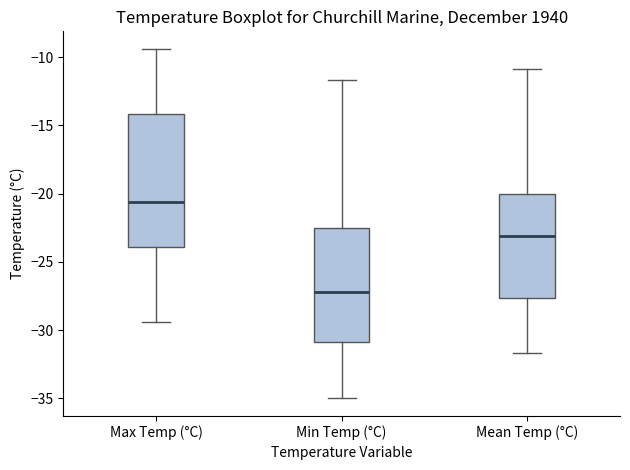

Which box is the tallest, from its lower edge to its upper edge?

Max Temp (°C)